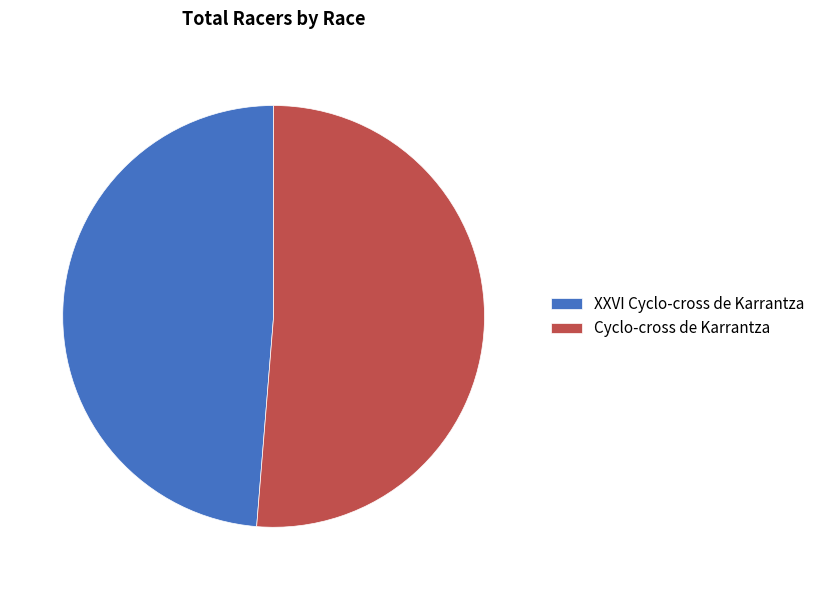

What is the smallest slice in the pie chart?

XXVI Cyclo-cross de Karrantza